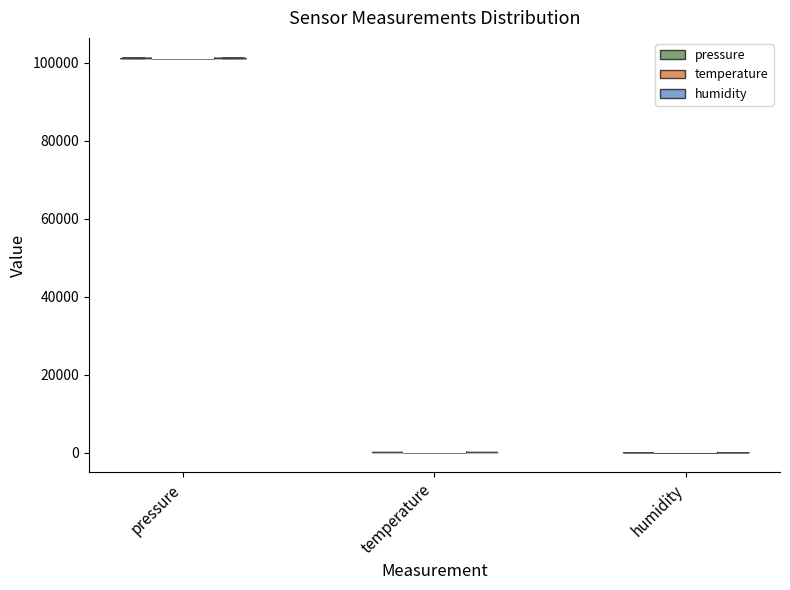

Reading left to right, read every violin against the y-axis: where its median line is, and the lowest and highest points it reaches. The values are not printed on the chart, so give them approximately, as read against the axis.

pressure: median line 102000, lowest point 102000, highest point 102000
temperature: median line 0, lowest point 0, highest point 0
humidity: median line 0, lowest point 0, highest point 0